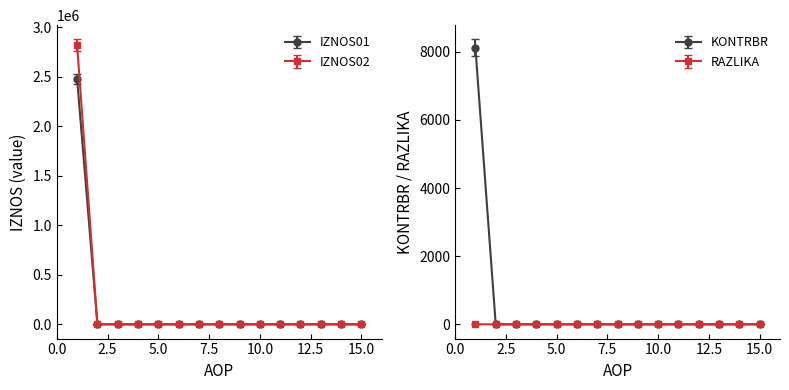

Is the value of IZNOS01 at 1 greater than the value of IZNOS02 at 3?

Yes